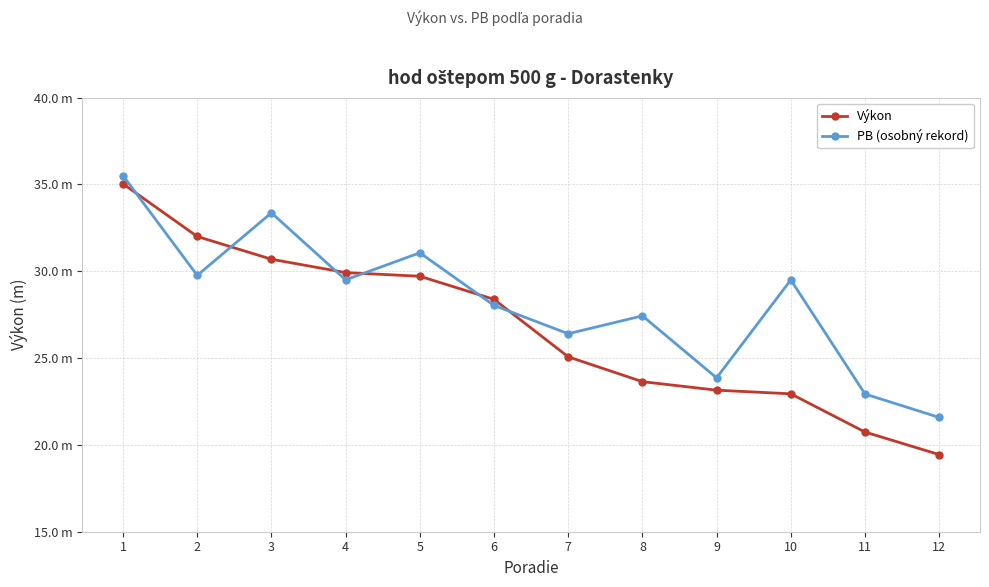

What are all the series names shown in the legend?

Výkon, PB (osobný rekord)